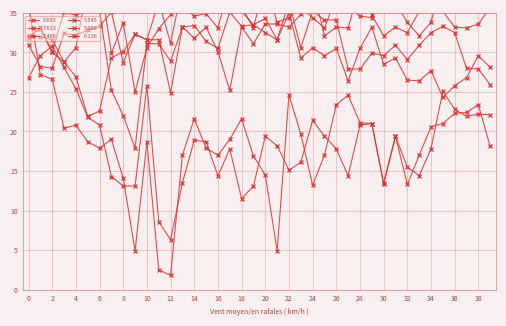

What is the sum of the 5.693 values at 11 and 36?

73.1